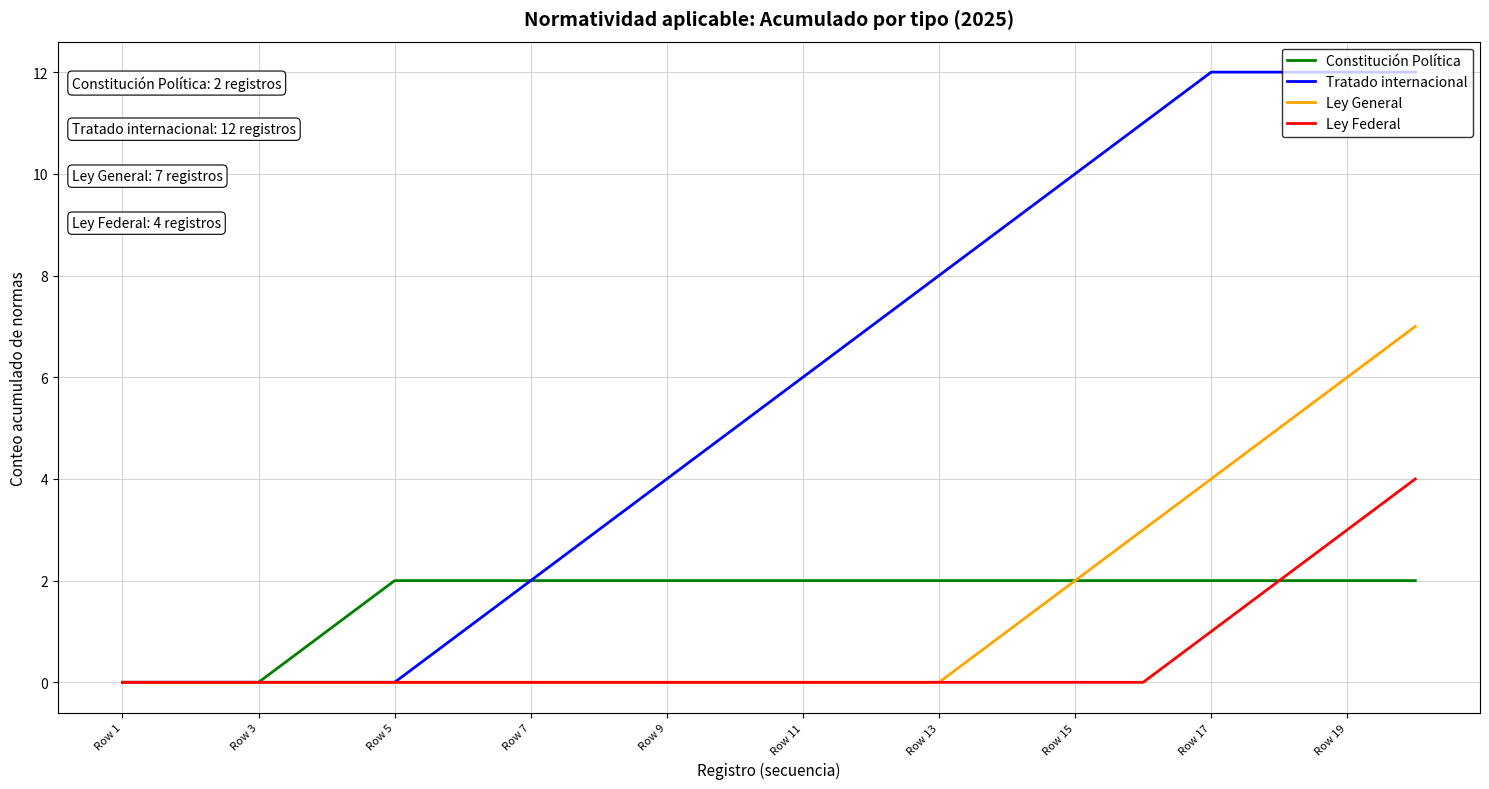

What is the greatest value displayed?

12